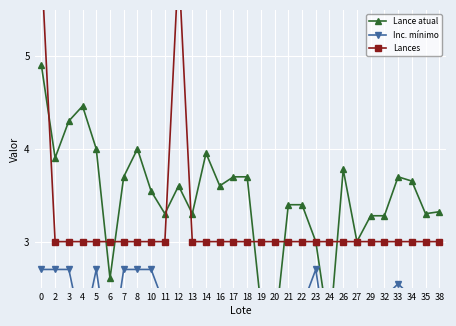

True or false: Inc. mínimo and Lances cross at least once.

False